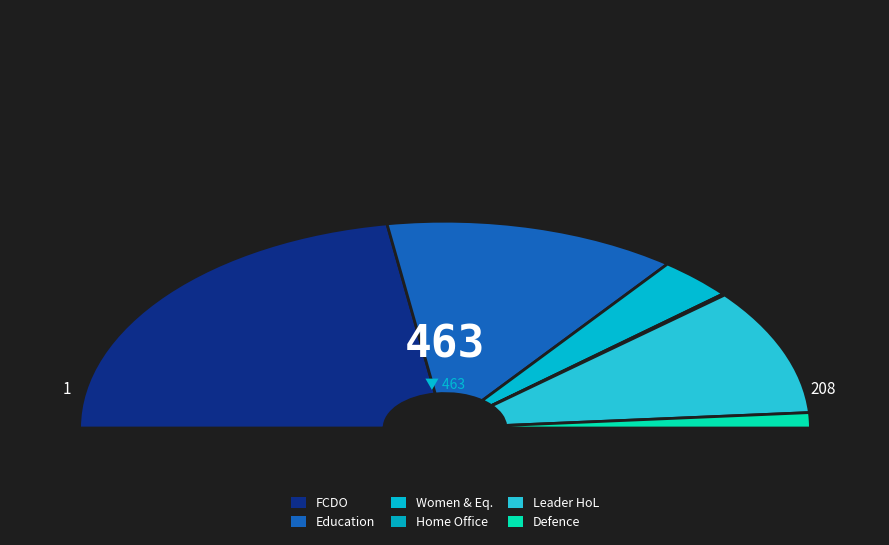

Do Leader of the House of Lords and Women and Equalities together represent more than half of the pie?

No